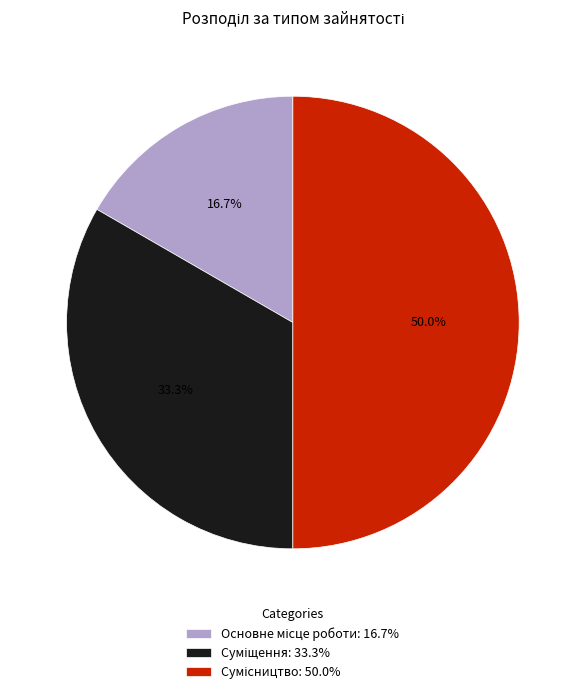

Which has a higher value, Суміщення or Сумісництво?

Сумісництво